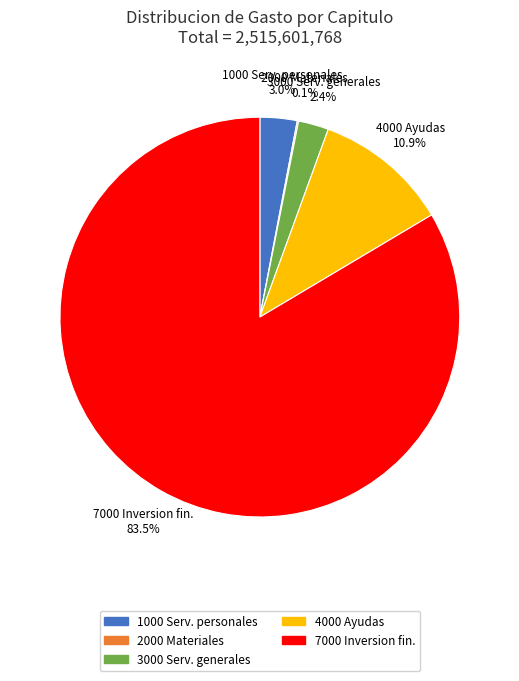

What portion of the pie excludes 4000 Ayudas?

89.1%